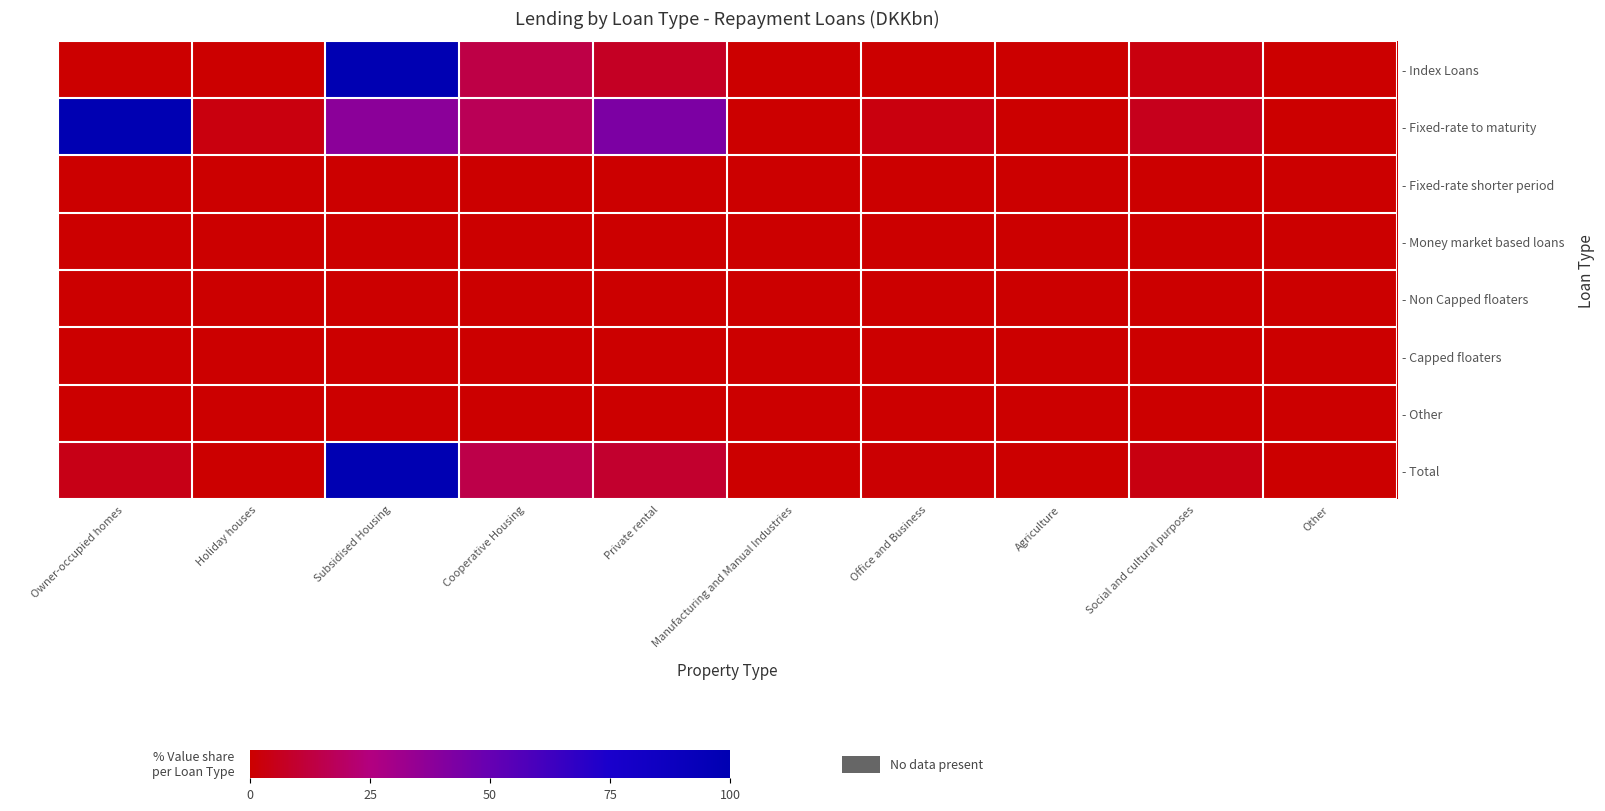

Which label corresponds to the largest value in the chart?

Subsidised Housing